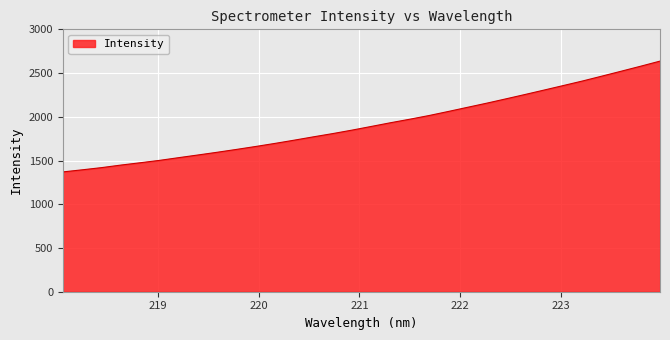

What is the maximum value shown in the chart?

2636.7